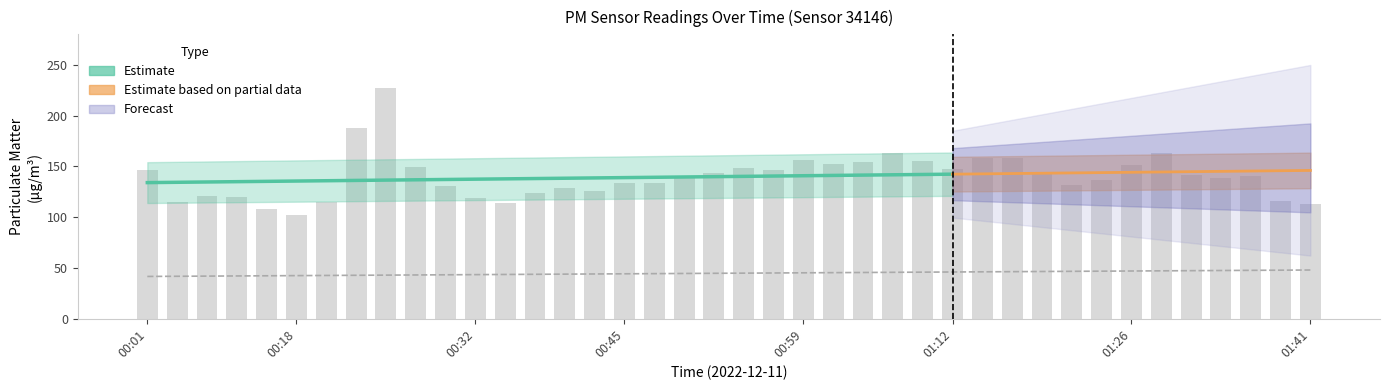

How many values are below 140?

20